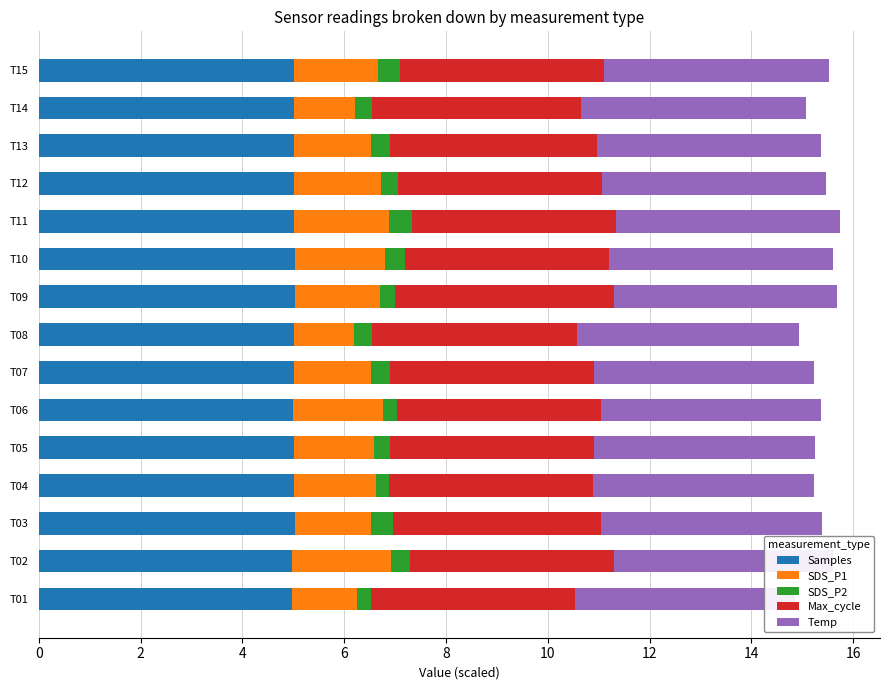

What is the total value across all series at T04?

15.2